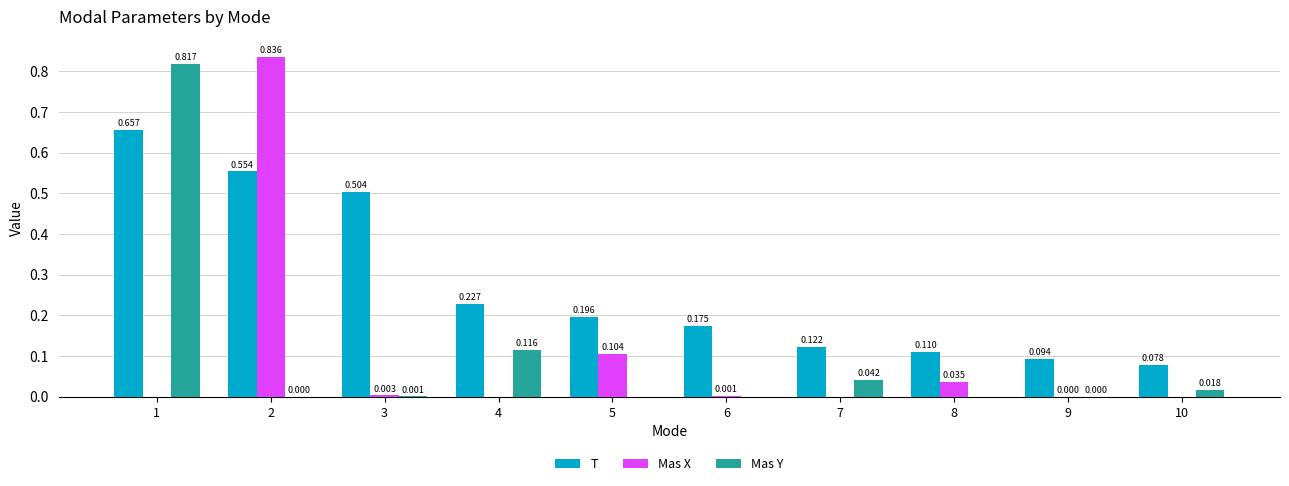

Between 5 and 8, which series saw the biggest shift?

T